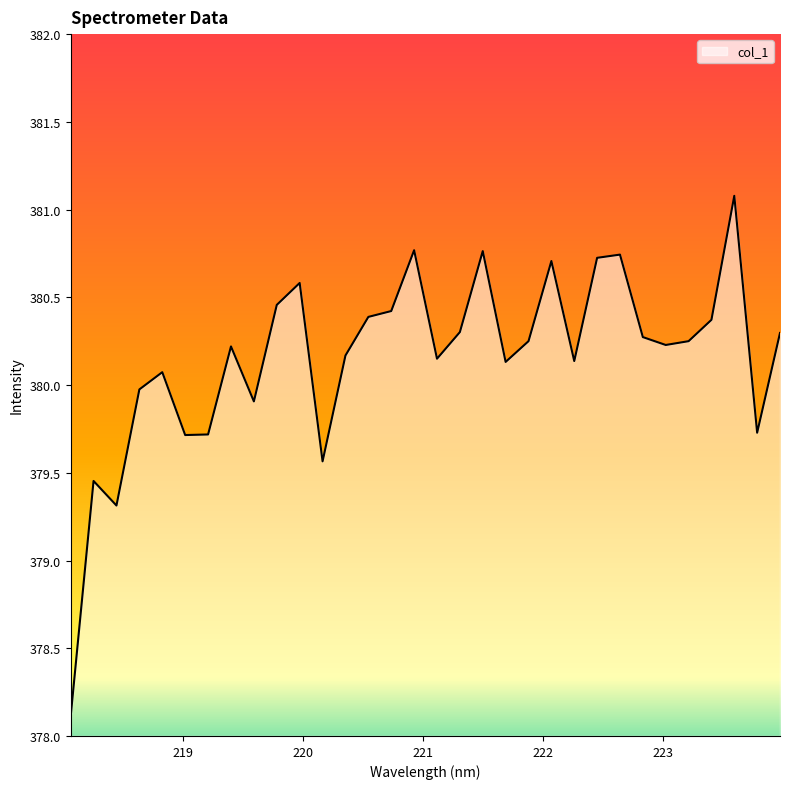

What is the greatest value displayed?

381.1